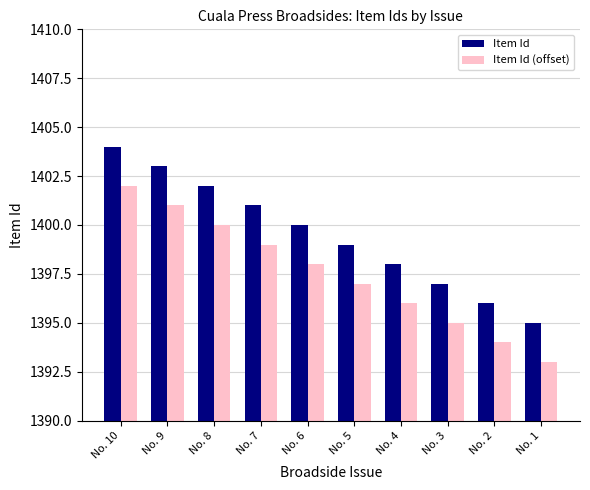

Rank the series by their average value, from highest to lowest.

Item Id, Item Id (offset)